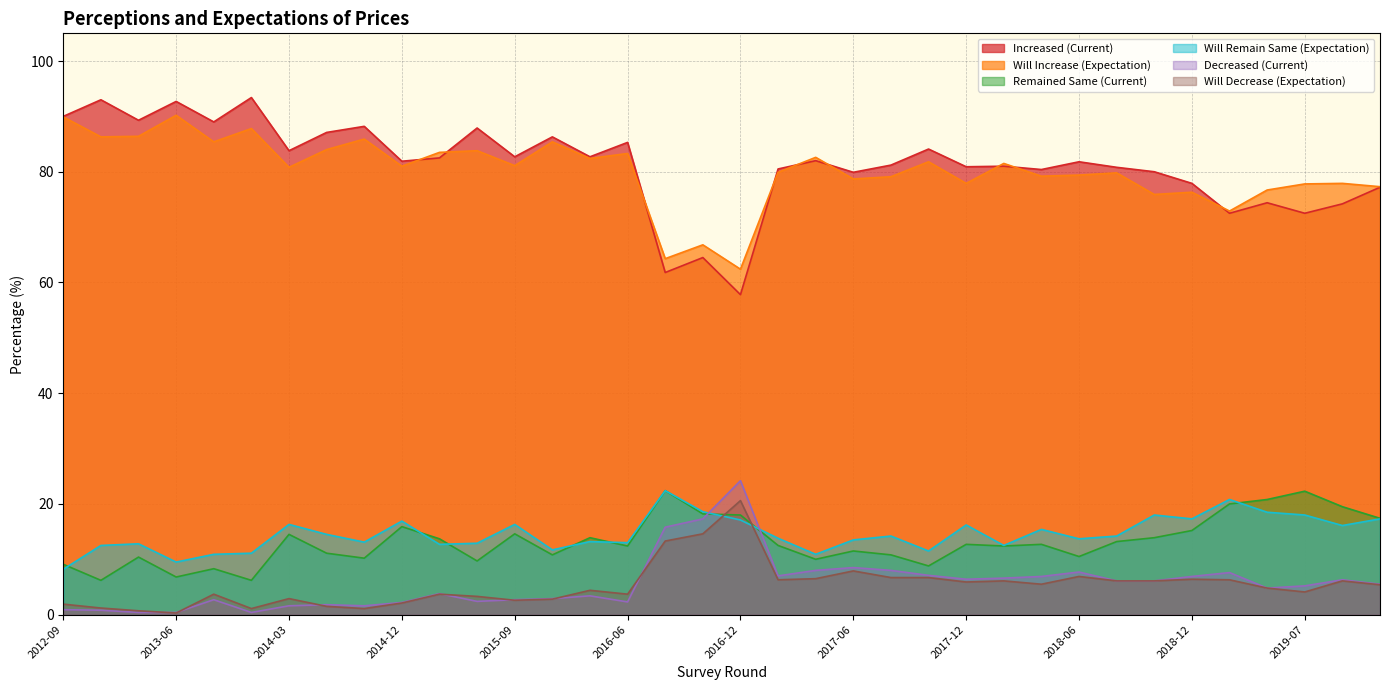

Which has a higher value, 2015-06 or 2016-06?

2015-06